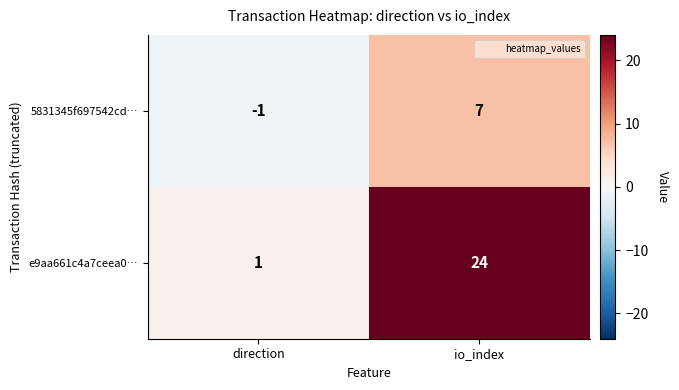

Where is 5831345f697542cd… nearest to the value 3?

direction